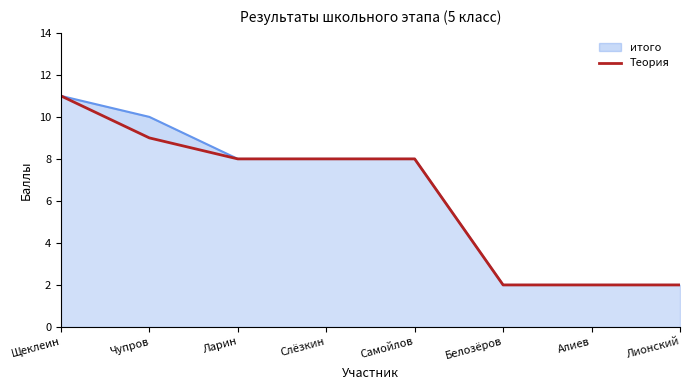

How many series are shown in this chart?

2